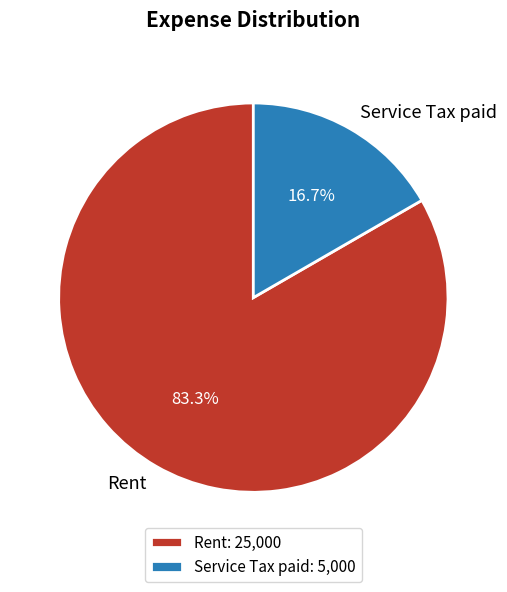

To the nearest percent, what percentage of the pie is Service Tax paid?

17%